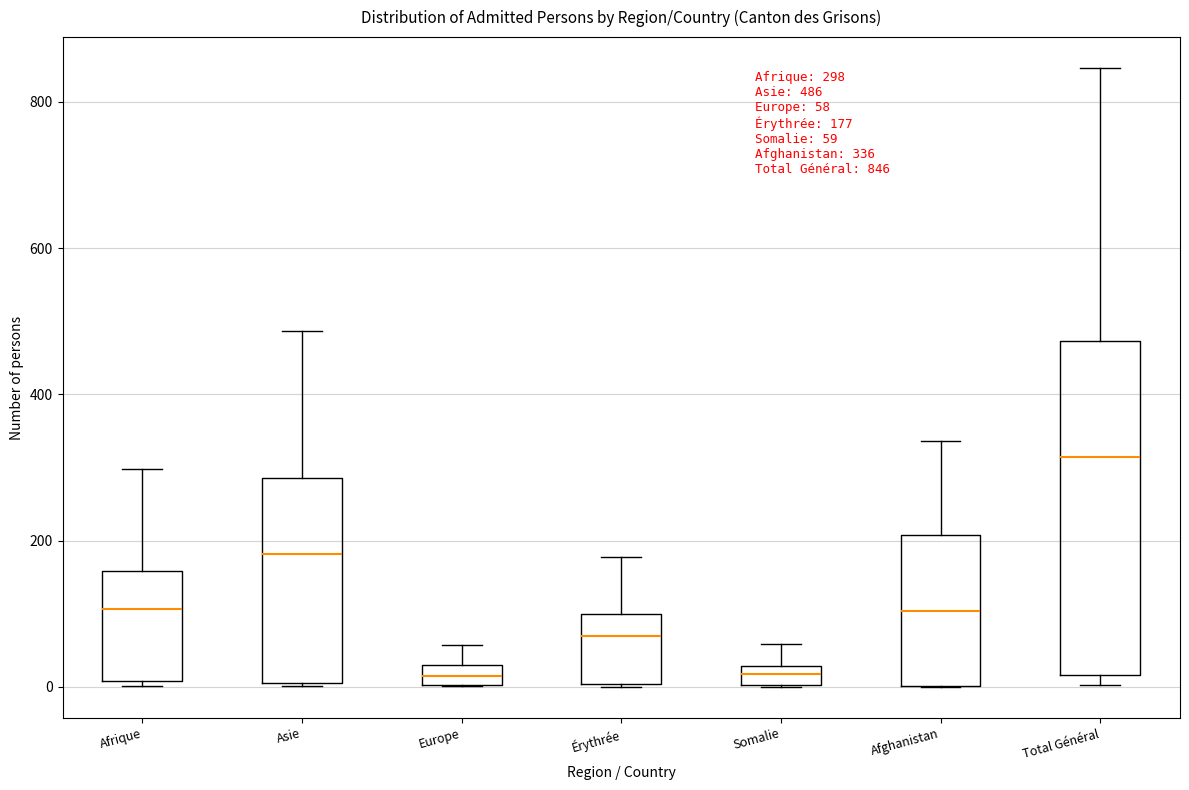

Comparing the boxes themselves (not the whiskers), which one is the tallest?

Total Général